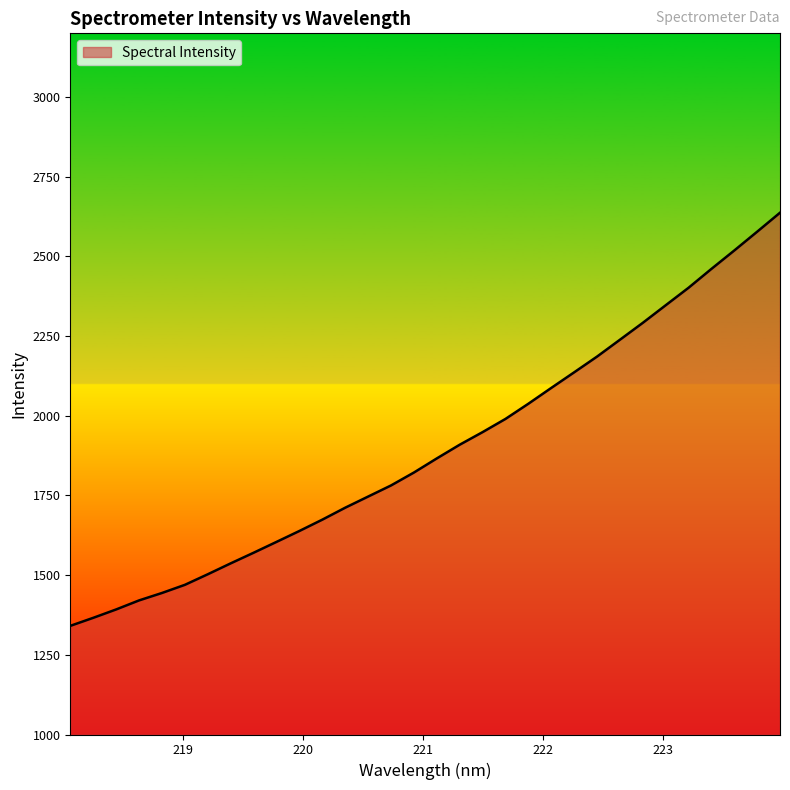

What is the difference between the maximum and minimum values?

1296.3